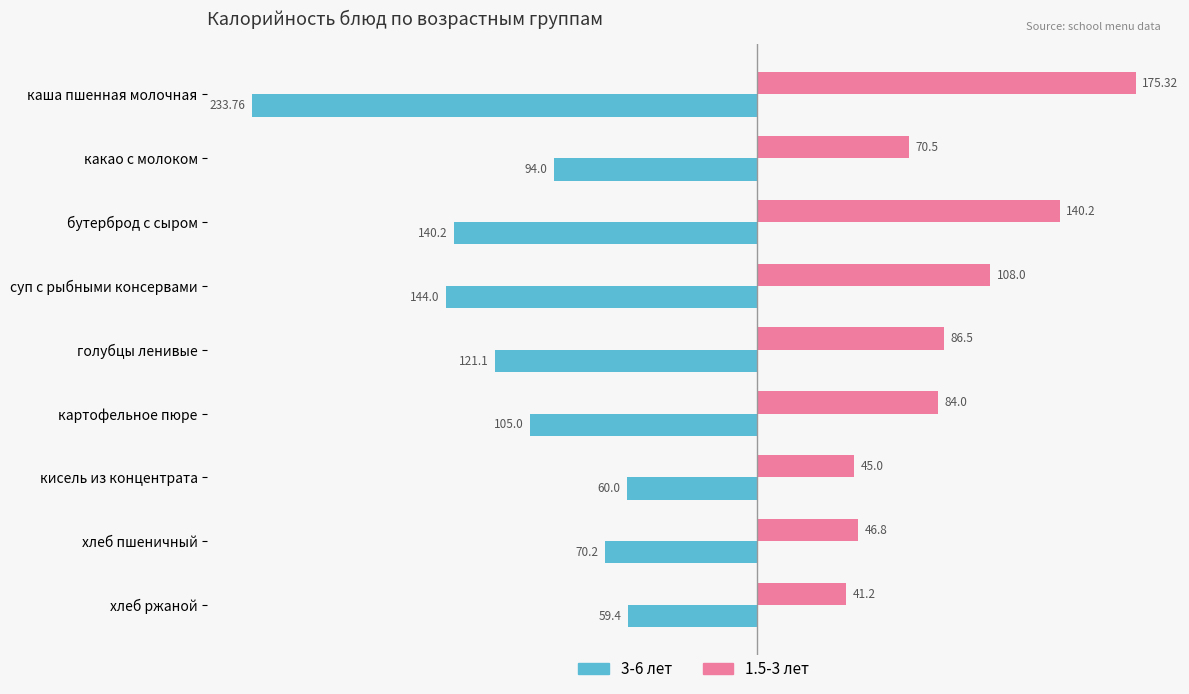

What is the spread (max minus min) of values at какао с молоком?

164.5